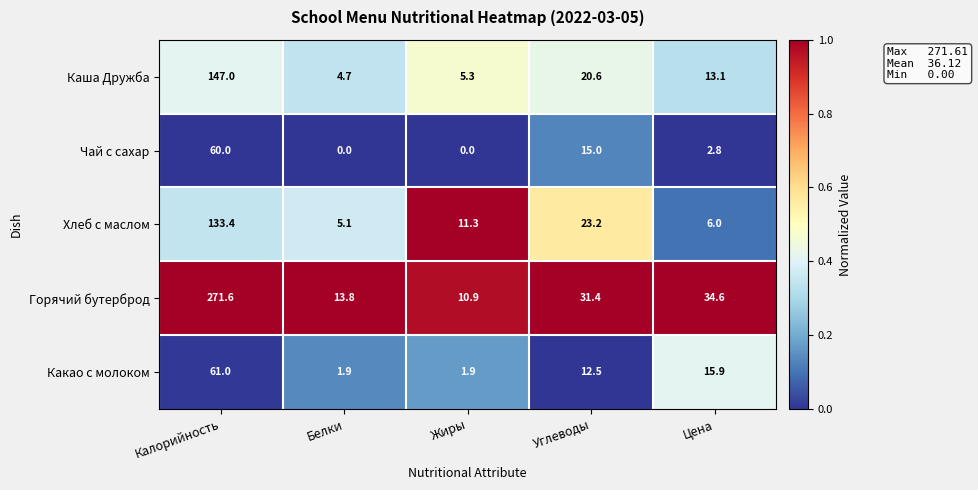

List the series in order of their peak value, lowest first.

Чай с сахар, Какао с молоком, Хлеб с маслом, Каша Дружба, Горячий бутерброд